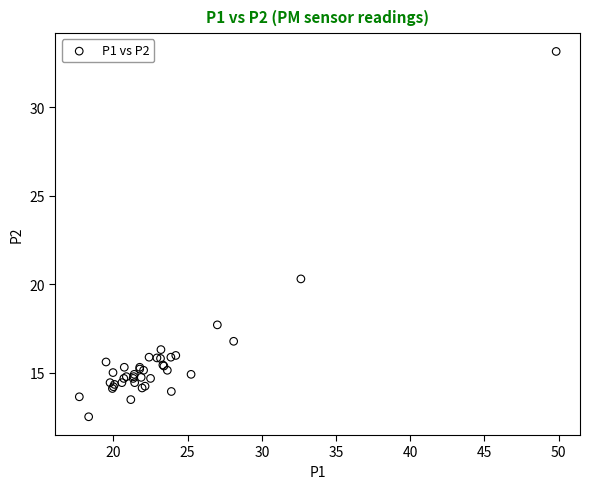

What Y value in the scatter plot is closest to 22?

20.3